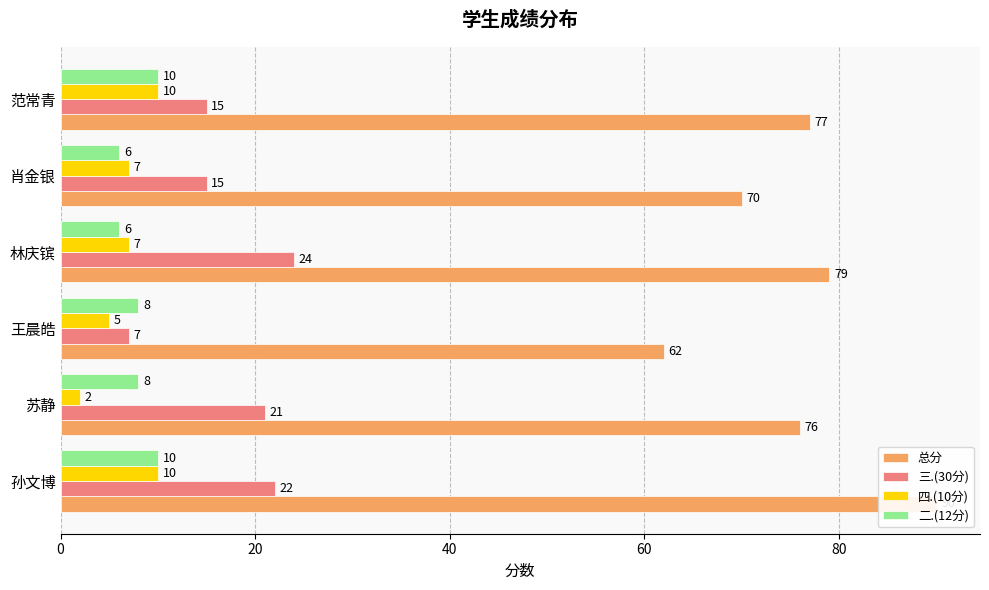

At how many categories does at least one series exceed 64?

5